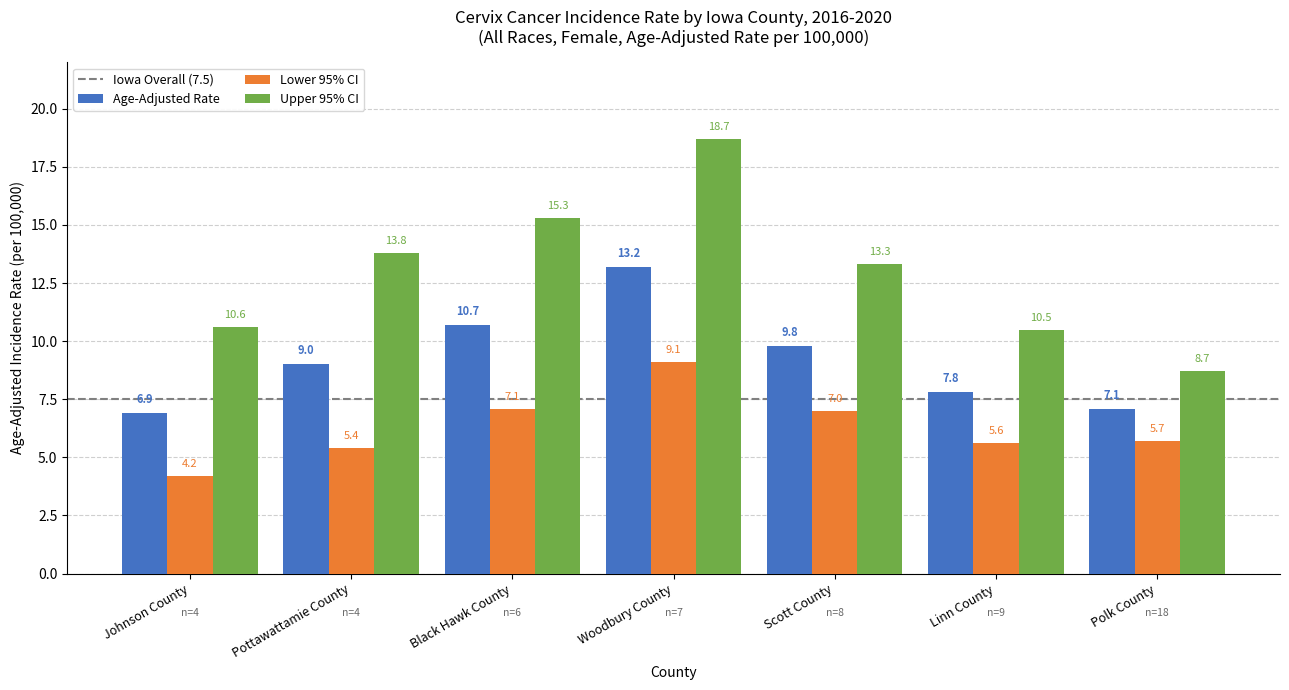

At which category is the sum across all series the highest?

Woodbury County